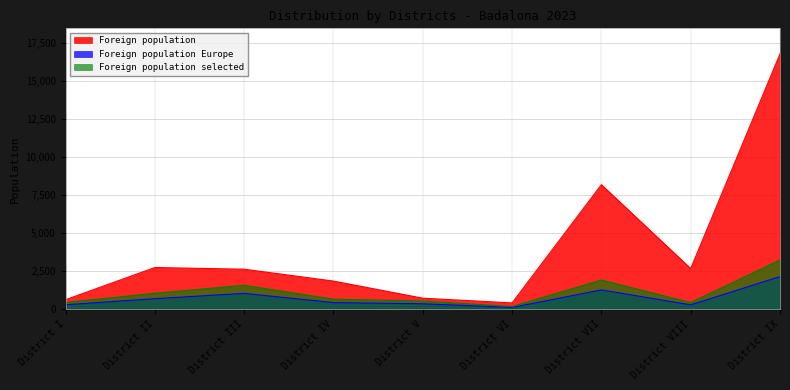

Between District III and District VI, which series saw the biggest shift?

Foreign population